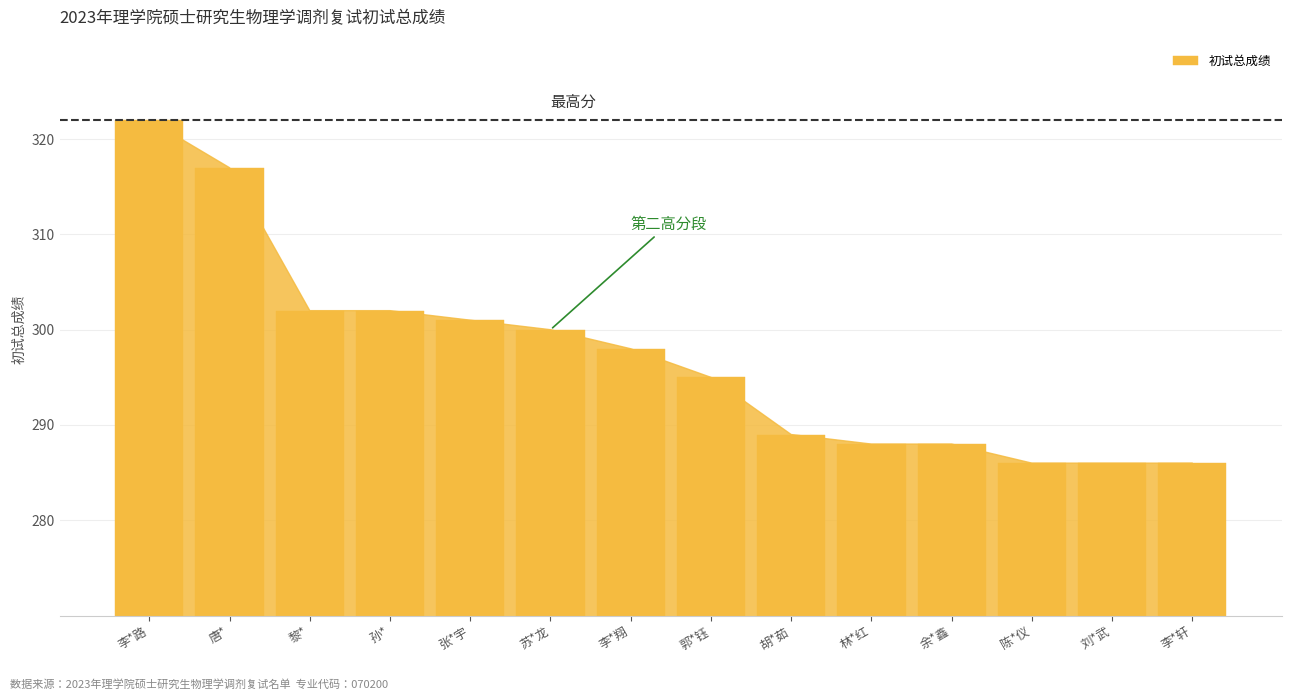

What position from the right is 黎*?

12